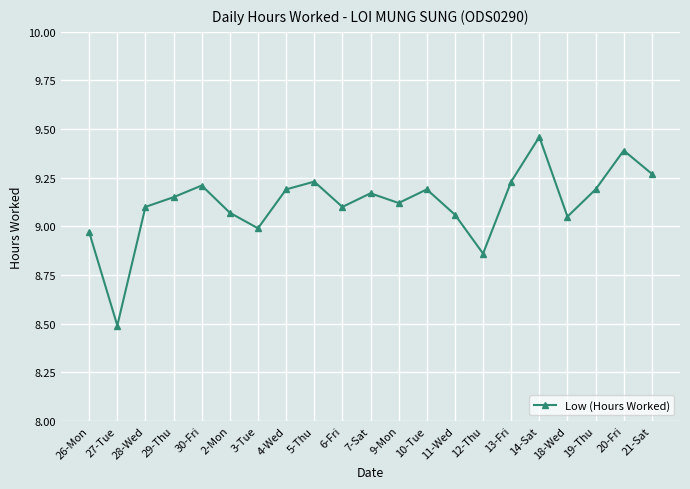

Is this an area chart (filled region under the line)?

No